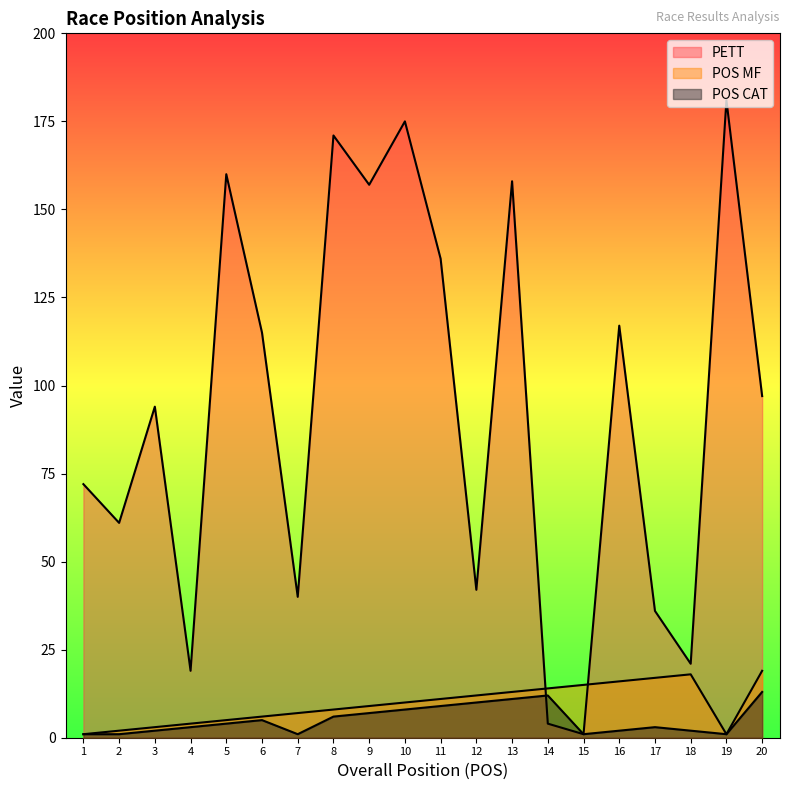

True or false: POS CAT and POS MF intersect in this chart.

False